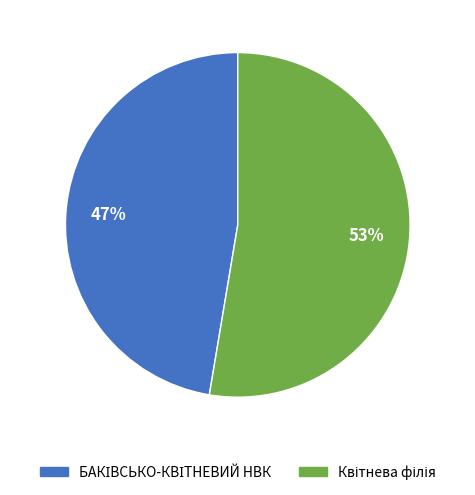

Does any single category account for the majority?

Yes